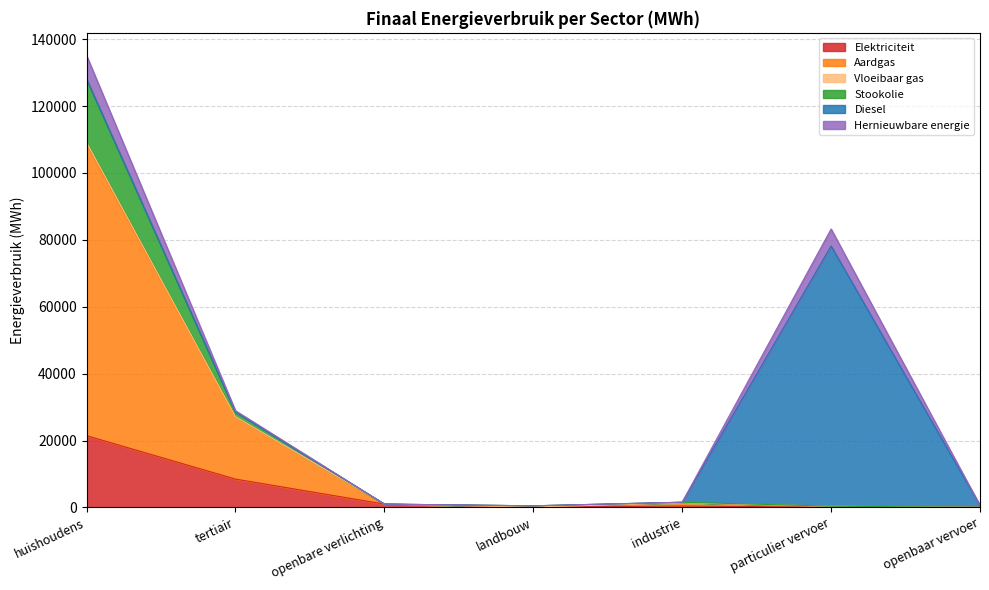

What position from the left is tertiair?

2